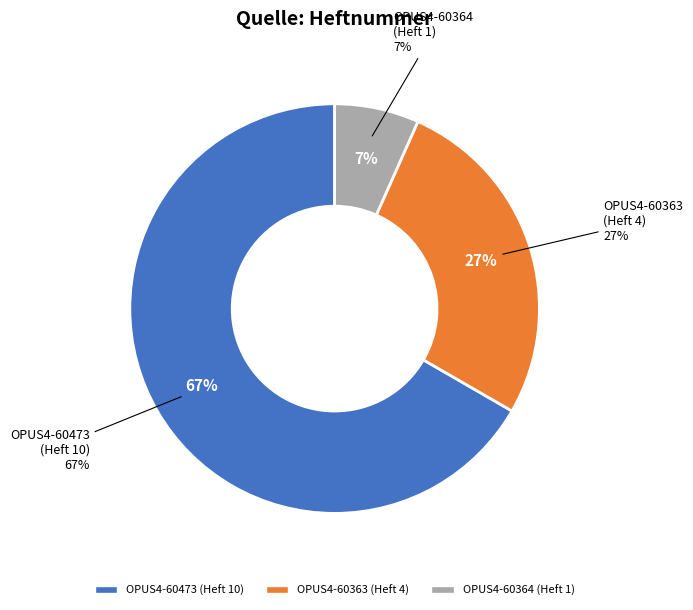

True or false: OPUS4-60364 accounts for 7% of the total.

True